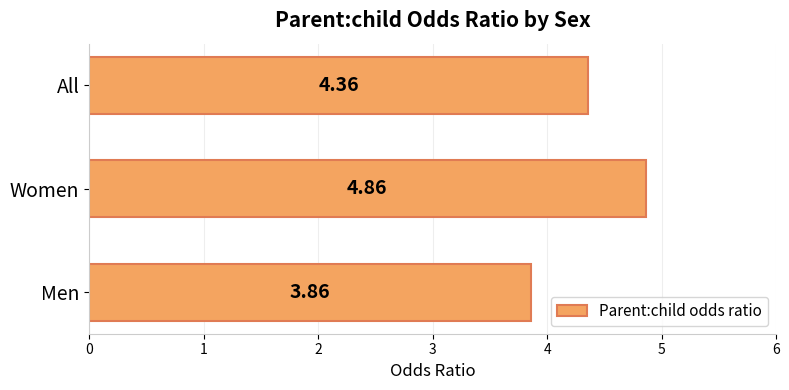

List the labels in order of value, largest first.

Women, All, Men